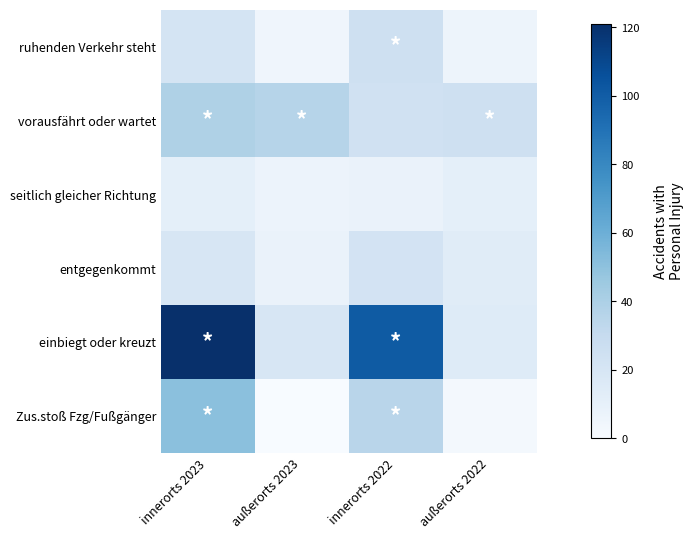

Which series changed the most between innerorts 2023 and außerorts 2023?

einbiegt oder kreuzt